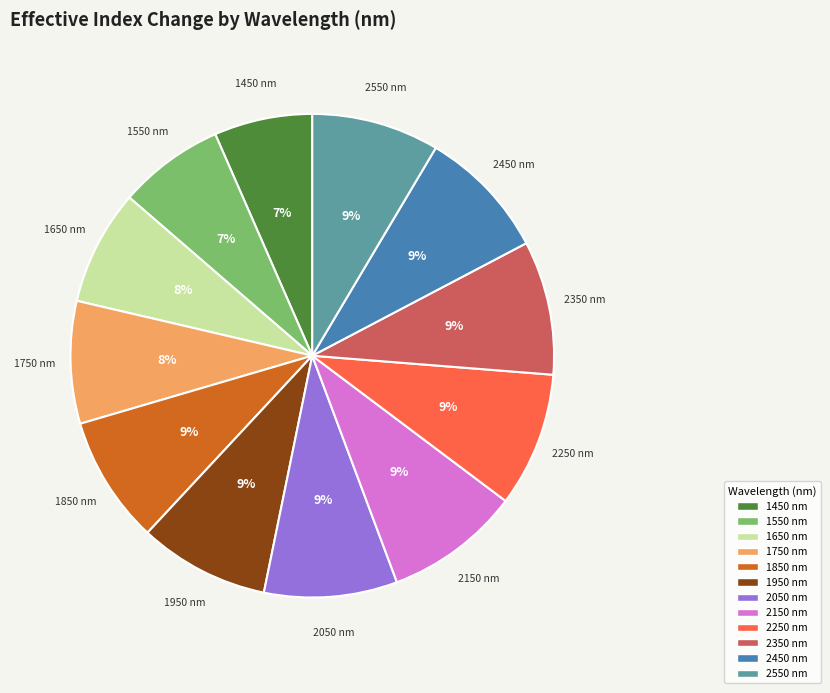

How many slices are in this pie chart?

12